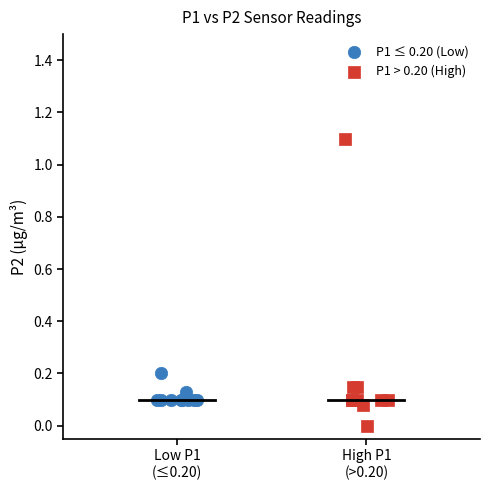

Which series has the widest spread of Y values?

P1 > 0.20 (High)